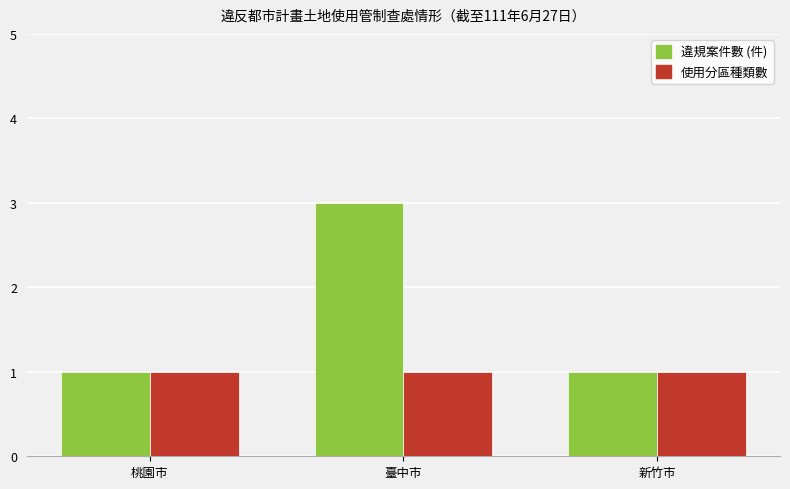

Is it true that 使用分區種類數 equals 0 at 新竹市?

False